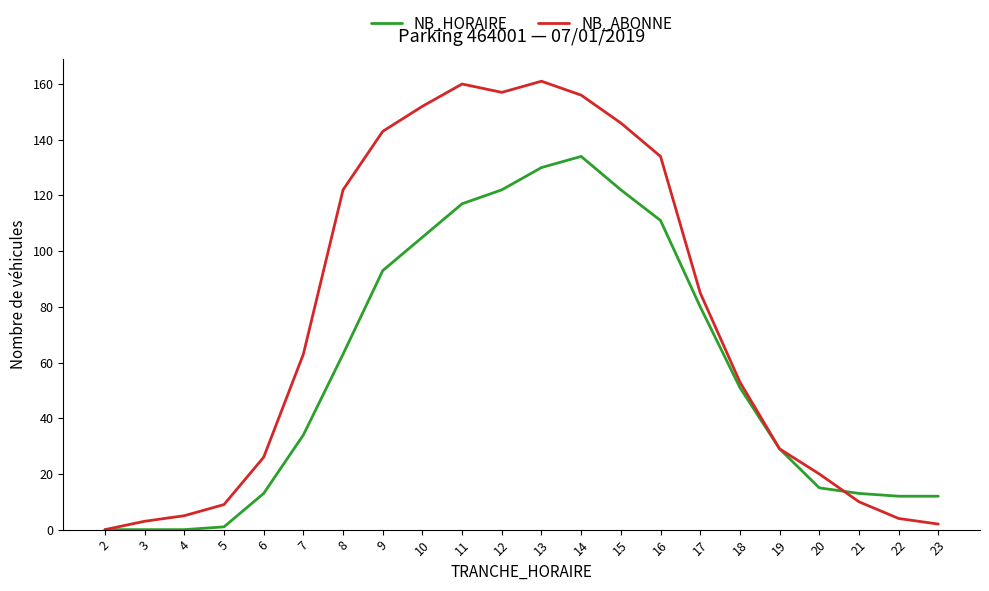

What is the maximum value shown in the chart?

161